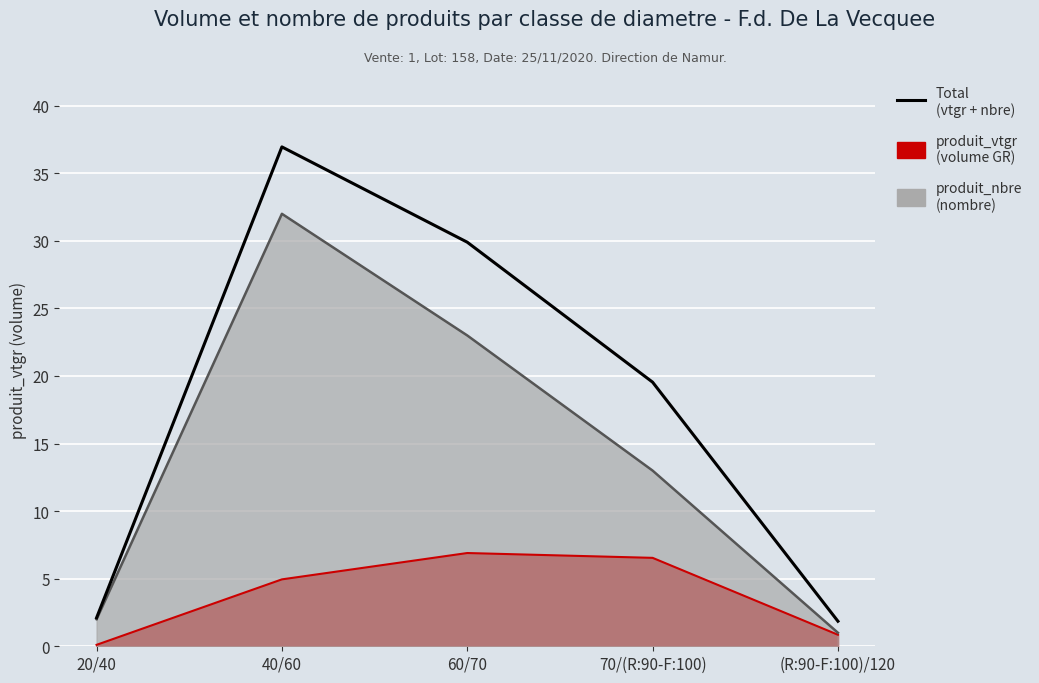

Does the chart display data point markers on the line(s)?

No